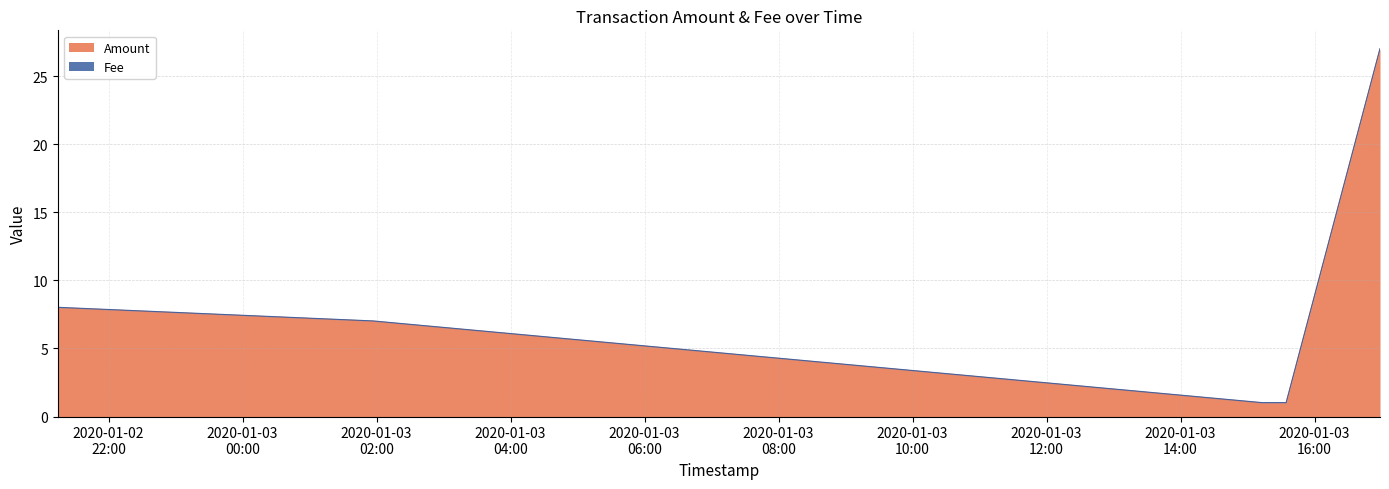

Is it true that the value at 2020-01-03 16:58:38 is 15?

False